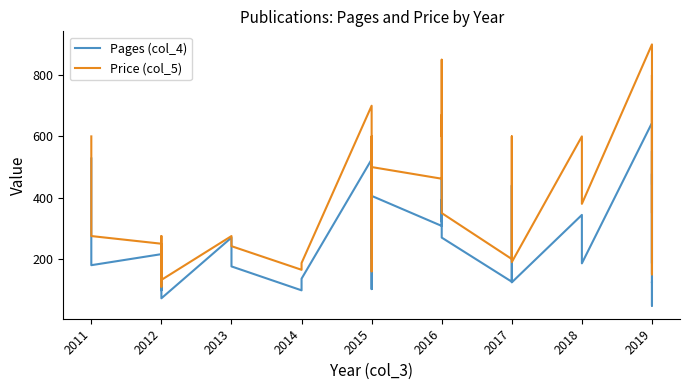

True or false: Pages (col_4) and Price (col_5) intersect in this chart.

False